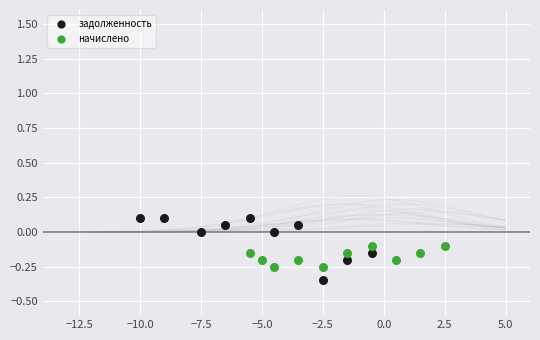

Which series contains the highest Y value?

задолженность